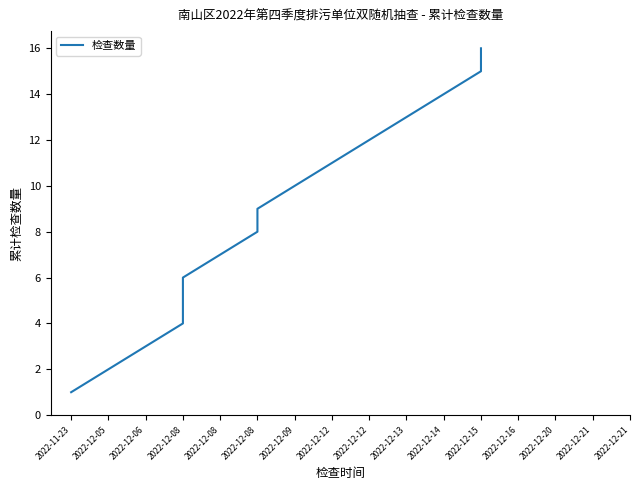

What is the label of the 14th point from the right?

2022-12-06